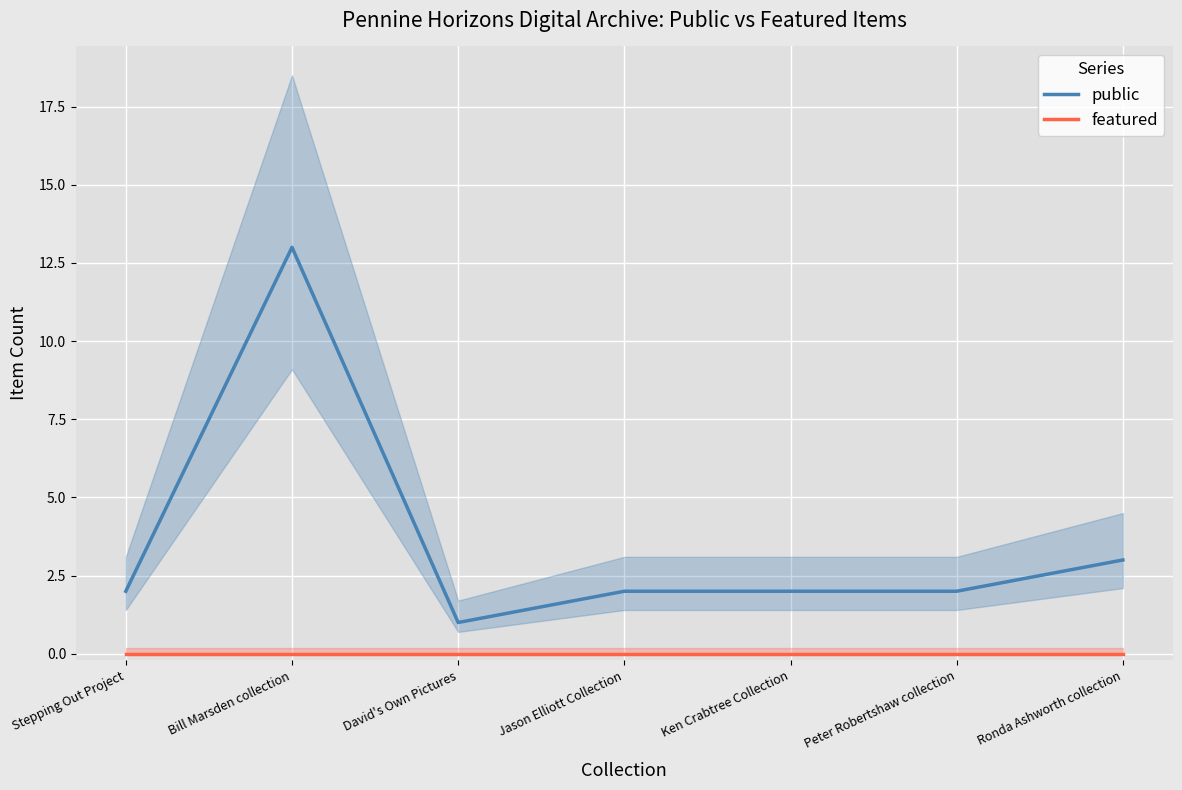

True or false: featured and public cross at least once.

False